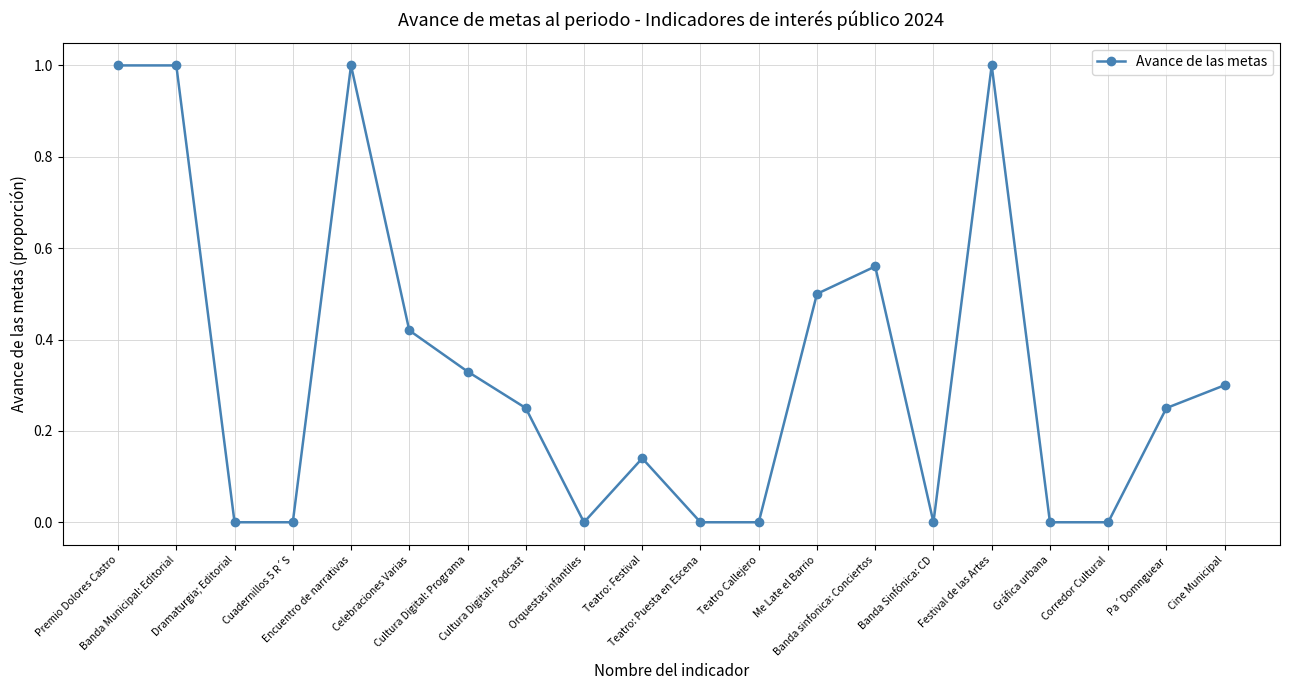

What is the difference between the maximum and minimum values?

1.0